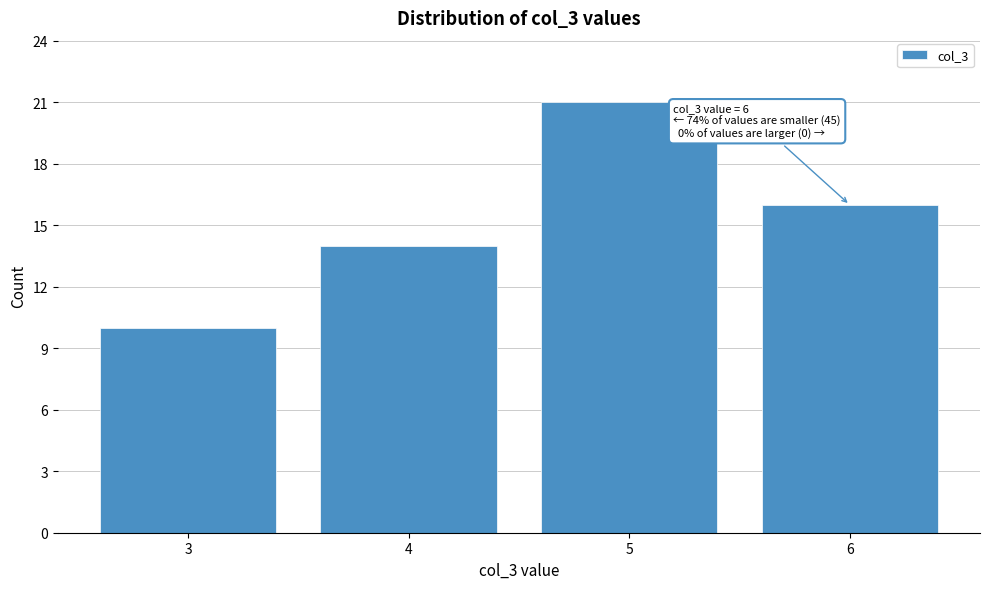

Over which range of the x-axis is the bar tallest?

4.5 to 5.5